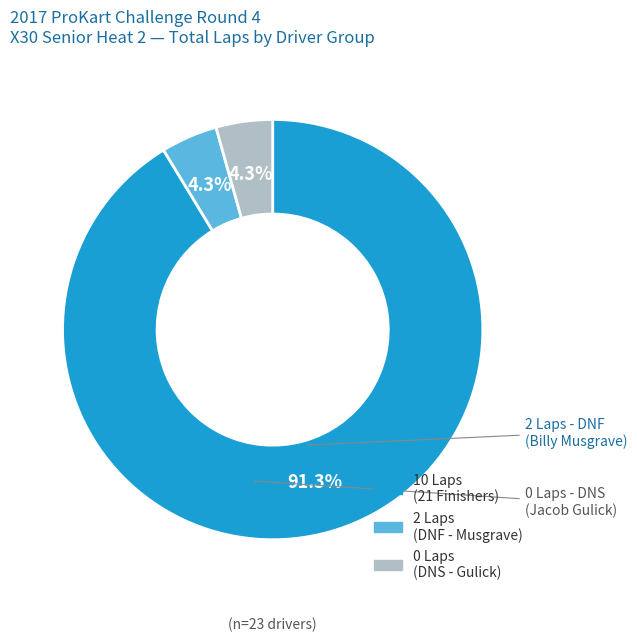

Count the number of slices in the pie.

3